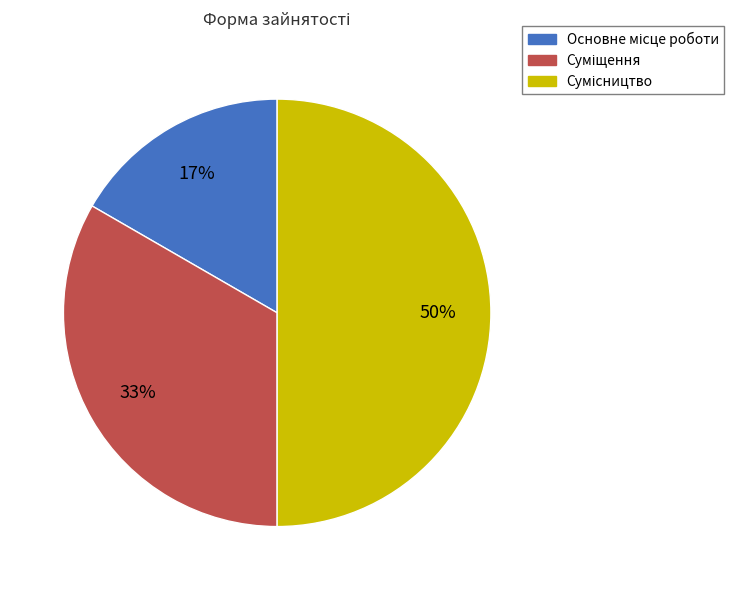

To the nearest percent, what is the difference between the largest and smallest slice percentages?

33%